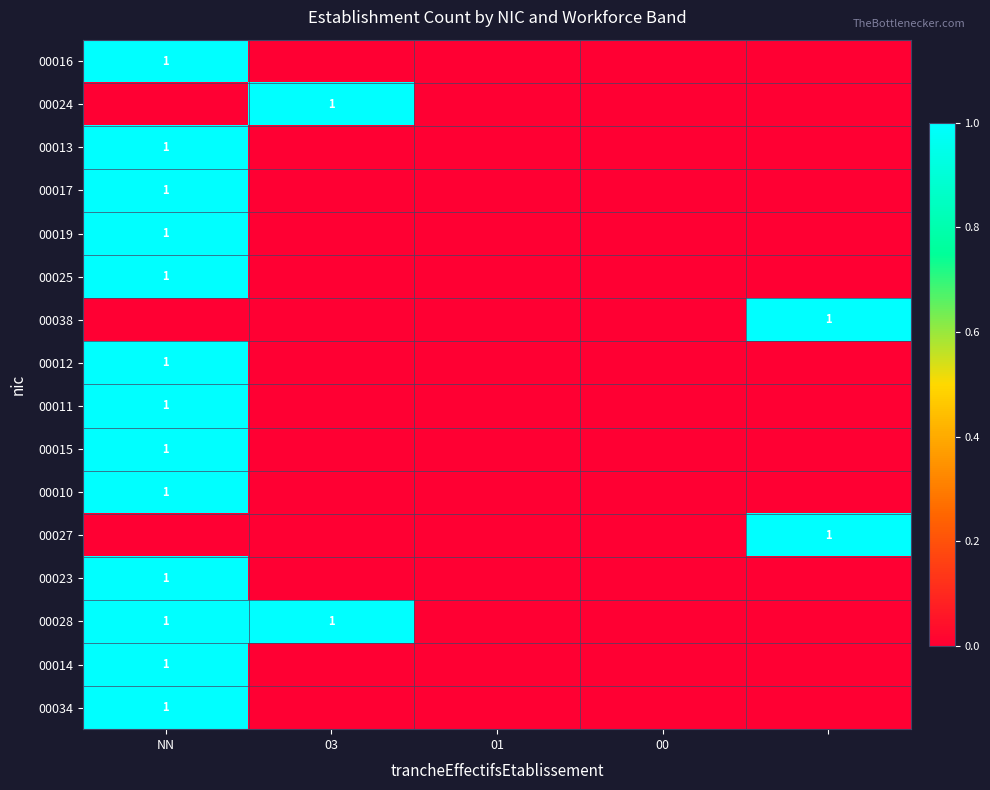

The value of 00024 at 03 is 1. True or false?

True